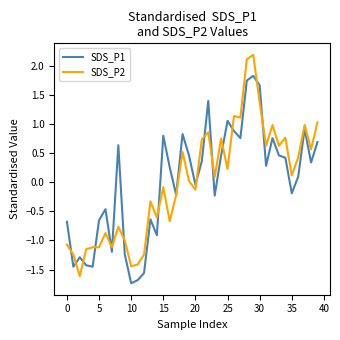

What are all the series names shown in the legend?

SDS_P1, SDS_P2